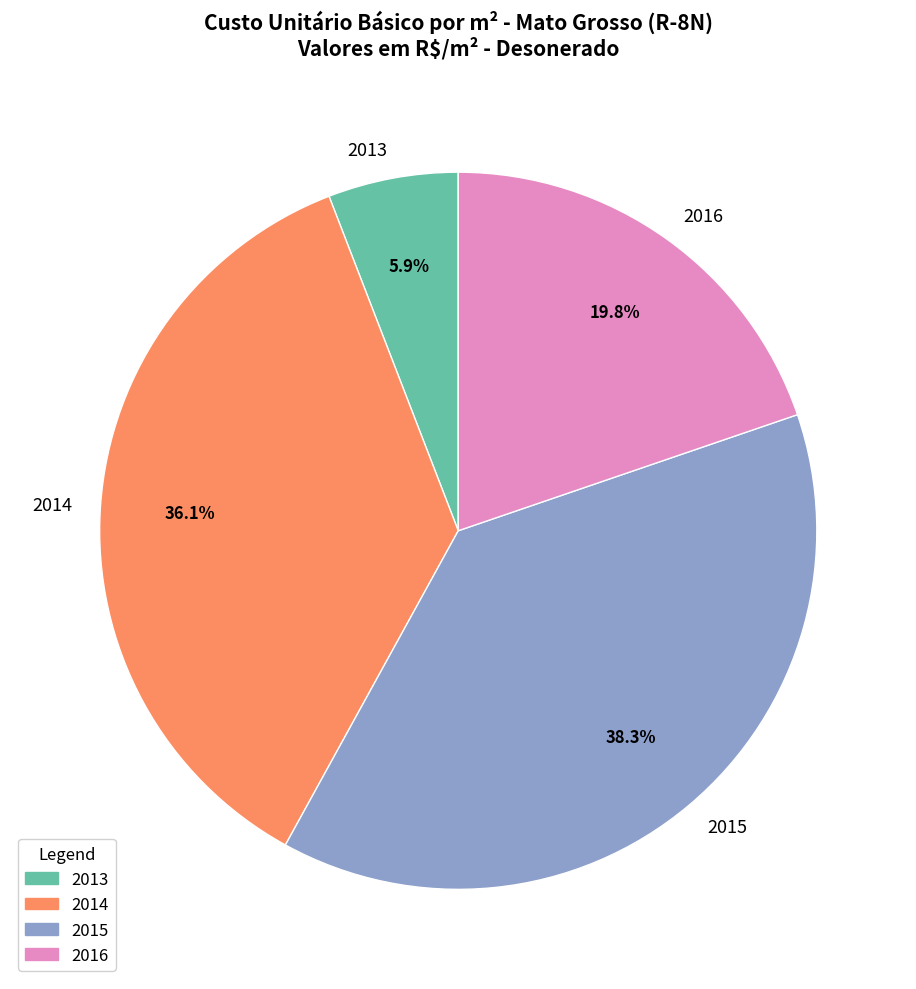

Is there a majority slice in this chart?

No